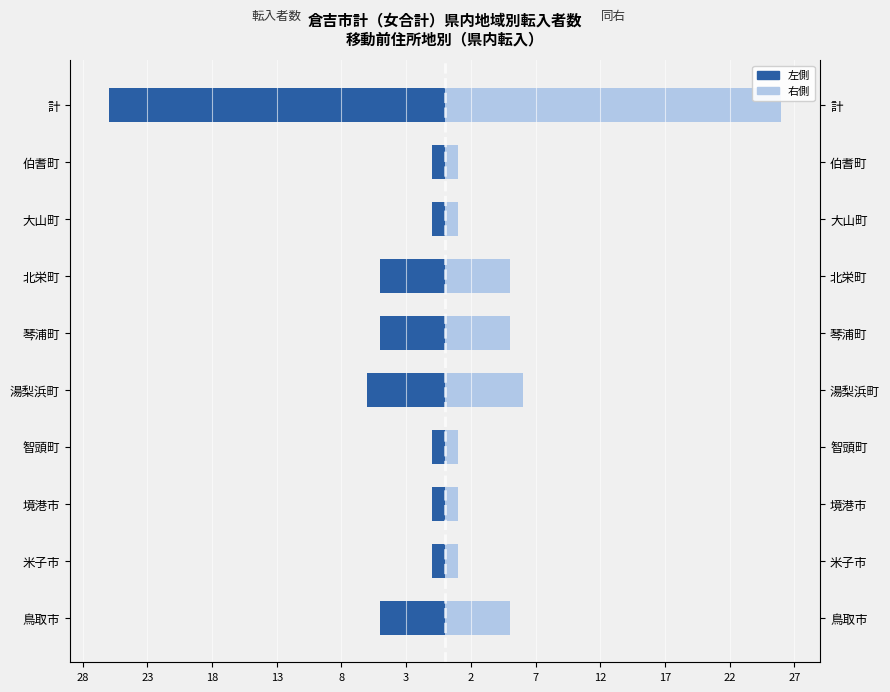

Reading right to left, transcribe all the data shown in this chart.

転入者数（左）: 17=-26	12=-1	7=-1	2=-5	3=-5	8=-6	13=-1	18=-1	23=-1	28=-5
参考値（右）: 17=26	12=1	7=1	2=5	3=5	8=6	13=1	18=1	23=1	28=5